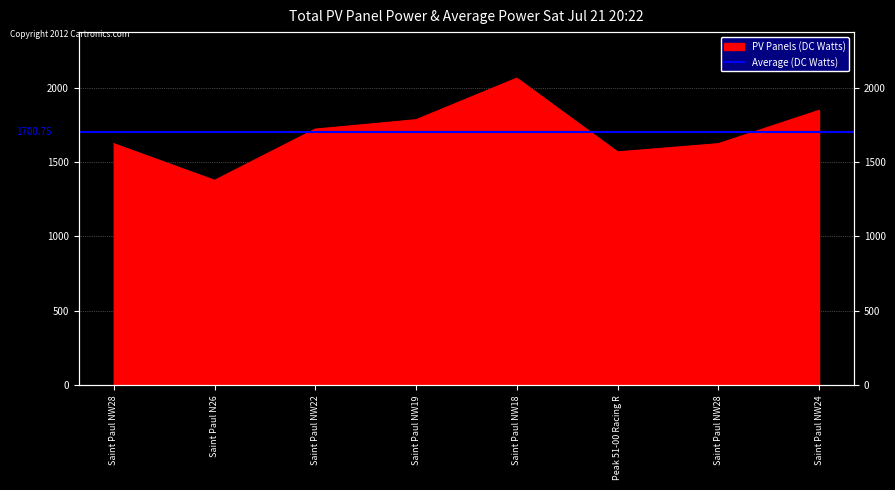

List the labels in order of value, largest first.

Saint Paul NW18, Saint Paul NW24, Saint Paul NW19, Saint Paul NW22, Saint Paul NW28, Saint Paul NW28, Peak 51-00 Racing R, Saint Paul N26